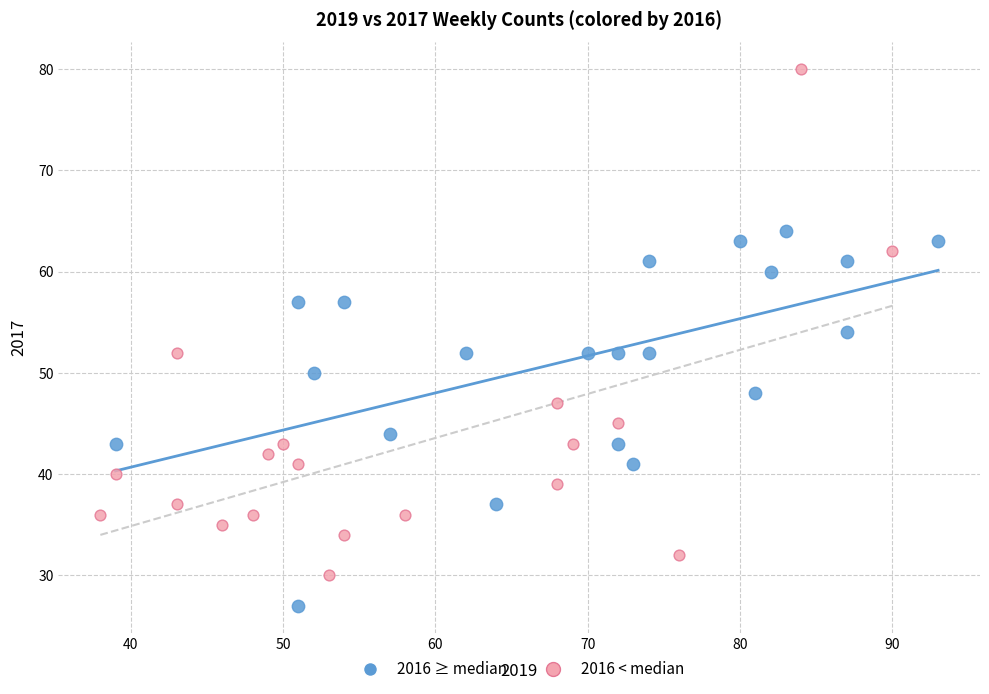

Which series reaches the minimum Y coordinate?

2016 ≥ median